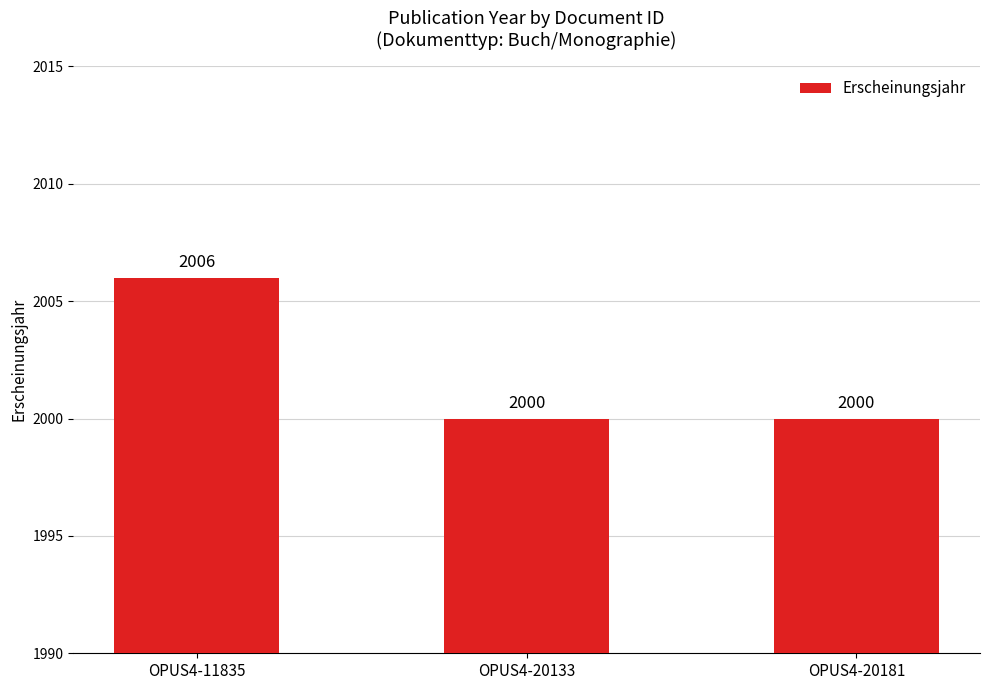

What is the difference between the maximum and minimum values?

6